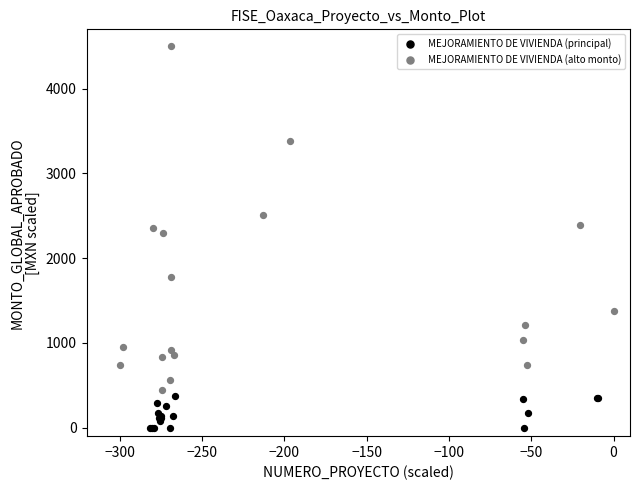

Which series has the largest Y range (max minus min)?

MEJORAMIENTO DE VIVIENDA (alto monto)